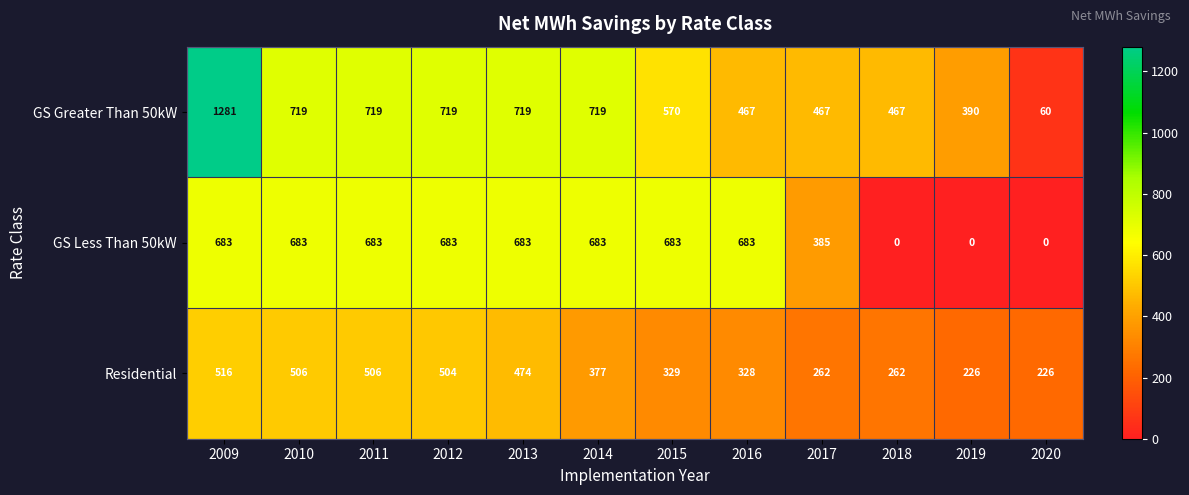

Is the value of GS Greater Than 50kW at 2013 greater than the value of Residential at 2010?

Yes